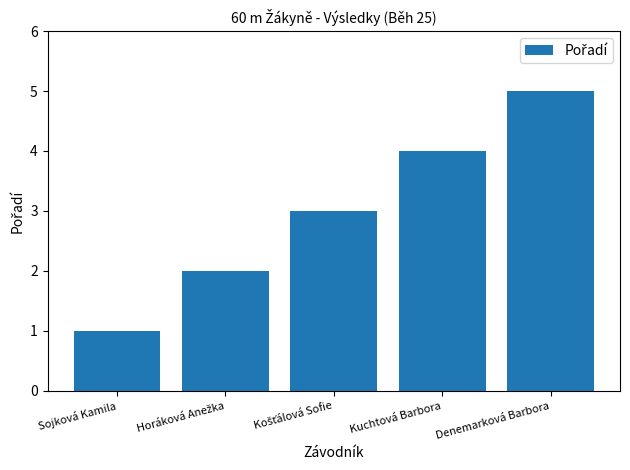

What is the greatest value displayed?

5